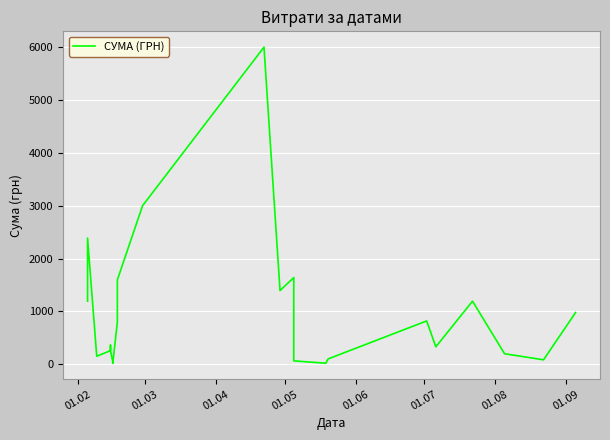

How many categories are shown in the chart?

24